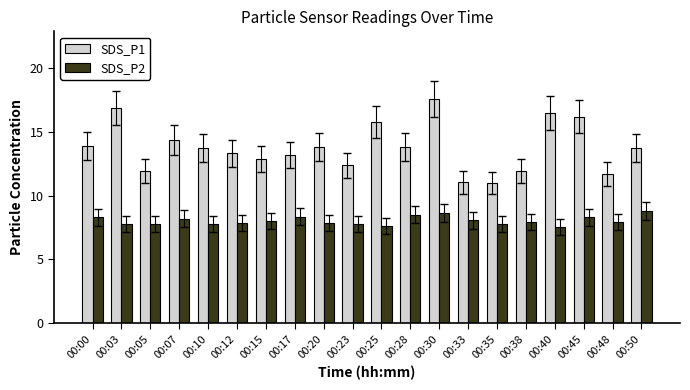

Which label corresponds to the largest value in the chart?

00:30